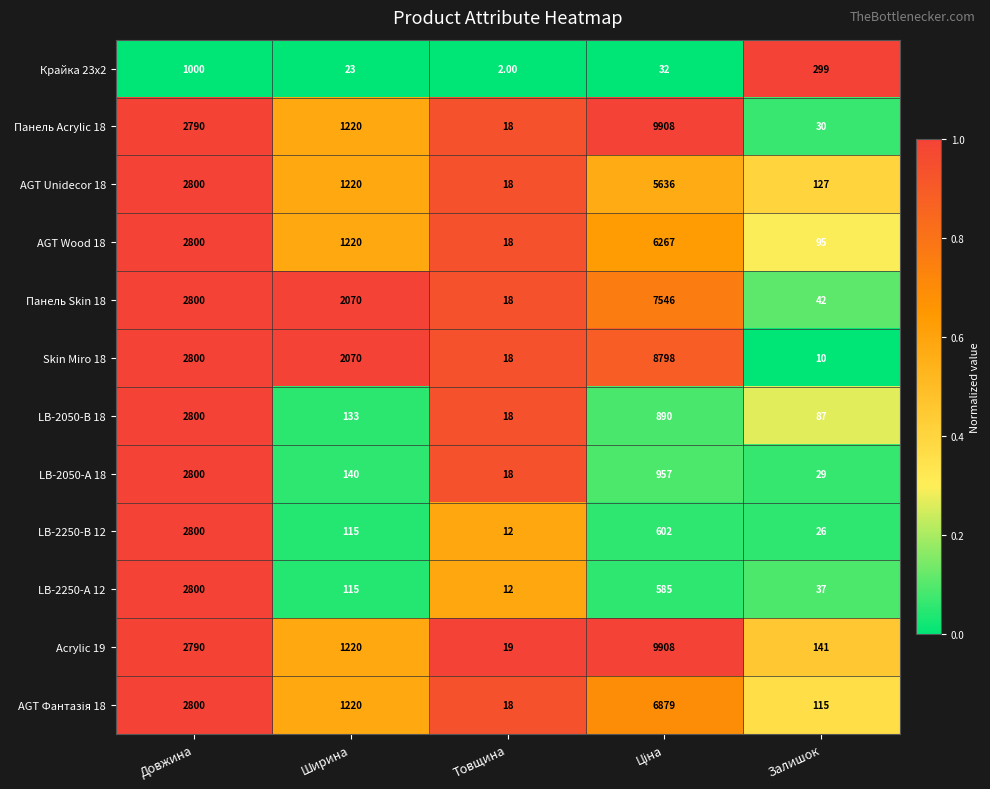

Which series has the largest range (max minus min)?

Панель Acrylic 18